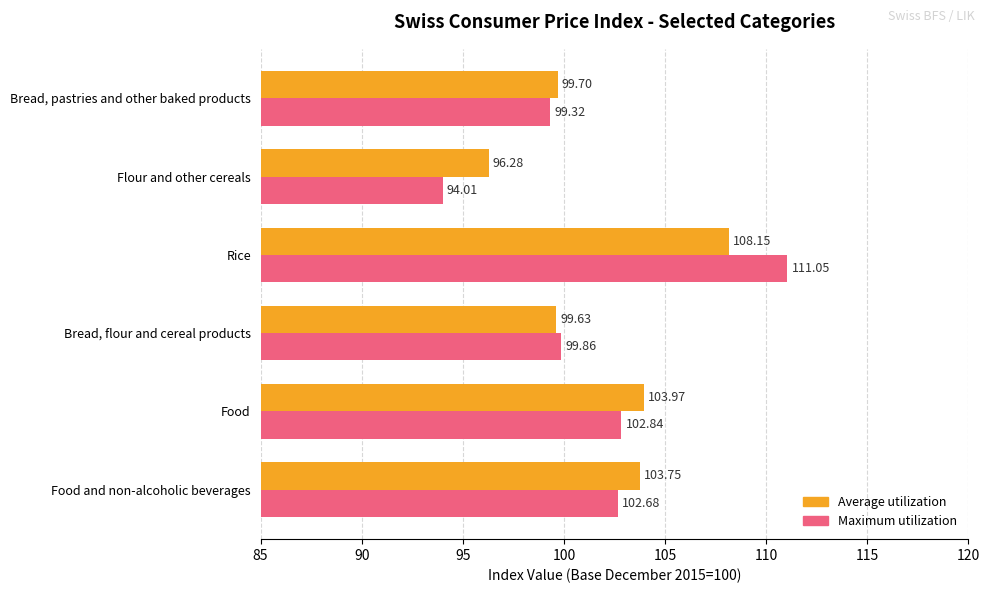

At which label is Maximum utilization closest to 102?

Food and non-alcoholic beverages